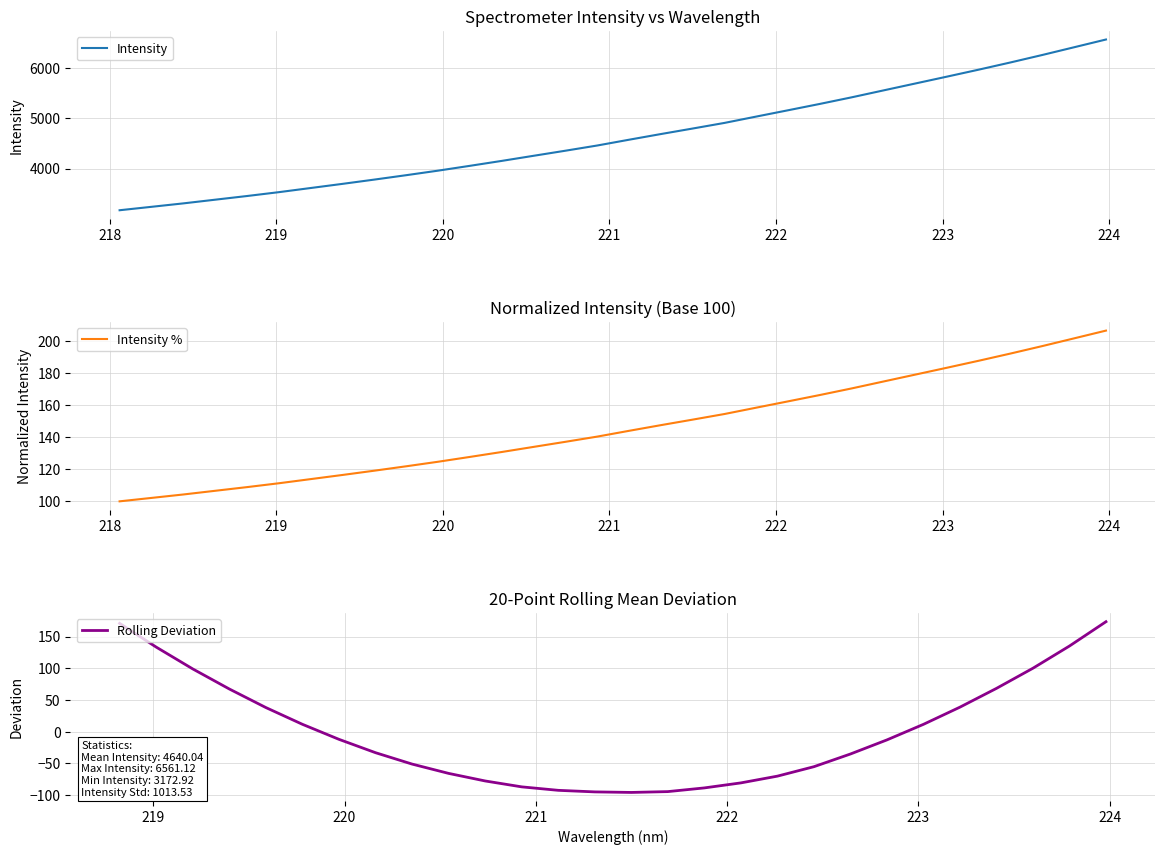

Reading left to right, list all the values displayed in this chart.

3172.9	3240.7	3308.9	3382.2	3455.1	3531.6	3614.1	3696.5	3781.3	3868.6	3958.6	4054.3	4152.0	4253.4	4354.1	4457.4	4572.3	4684.7	4794.4	4905.8	5031.9	5156.9	5283.0	5413.7	5551.0	5687.8	5824.8	5963.4	6106.5	6254.5	6407.7	6561.1